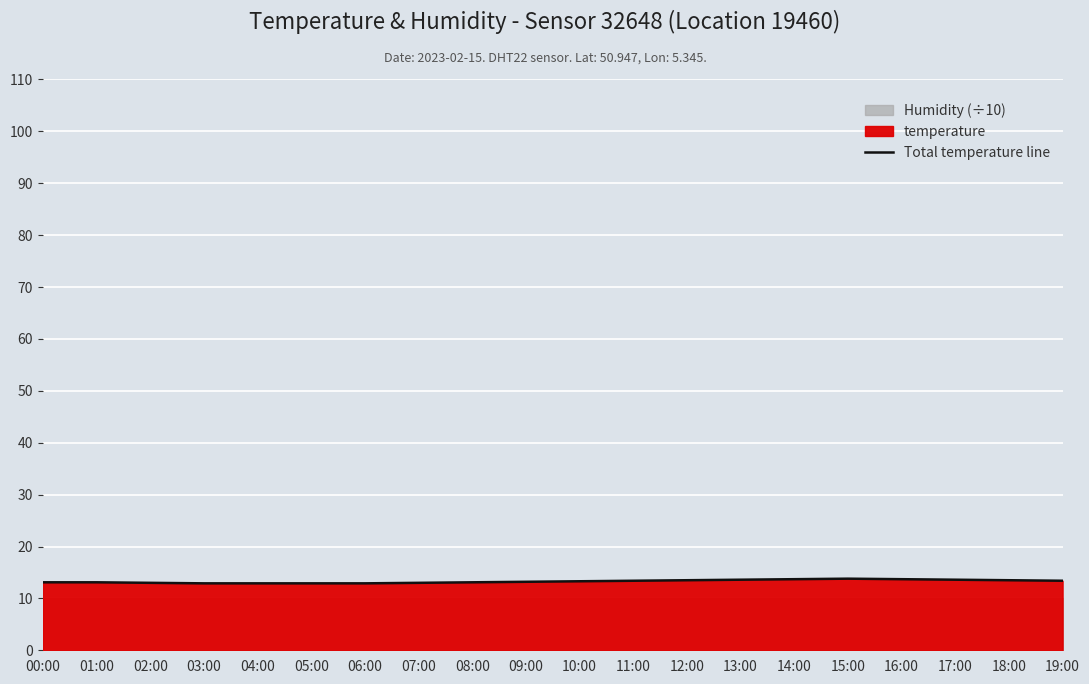

What position from the right is 17:00?

3